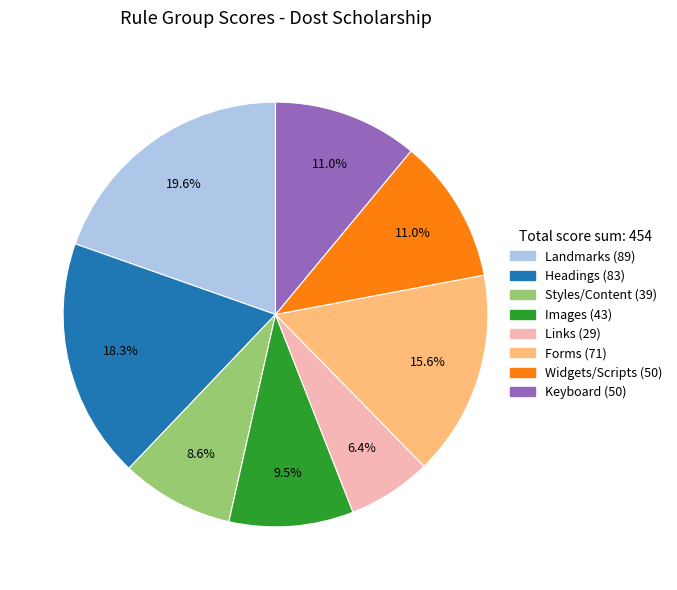

Is there any slice that represents more than half of the pie?

No